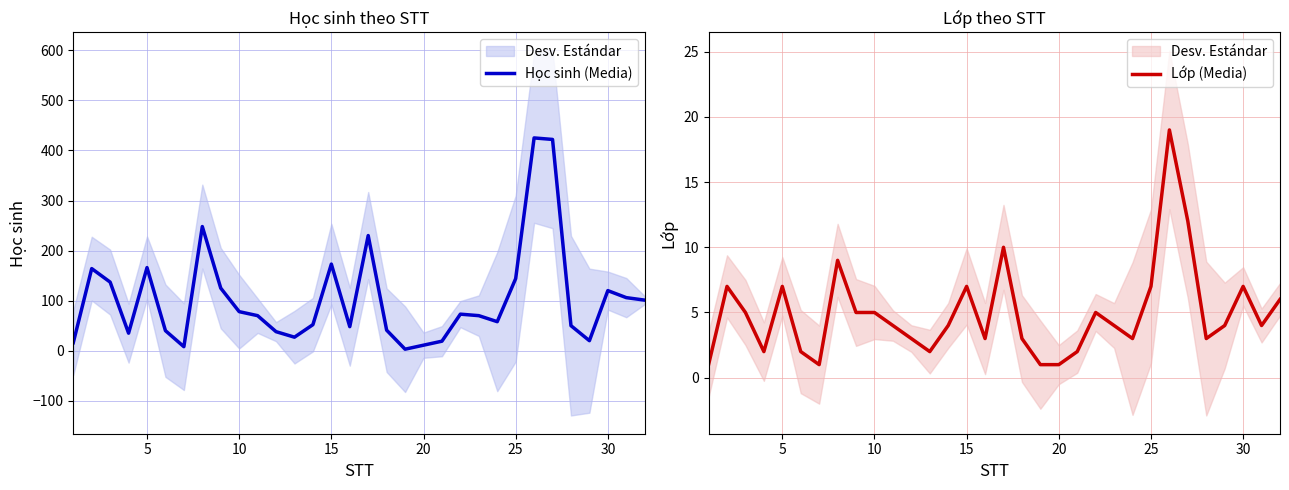

In Lớp (Media), how many points are higher than both neighbors (excluding endpoints)?

8